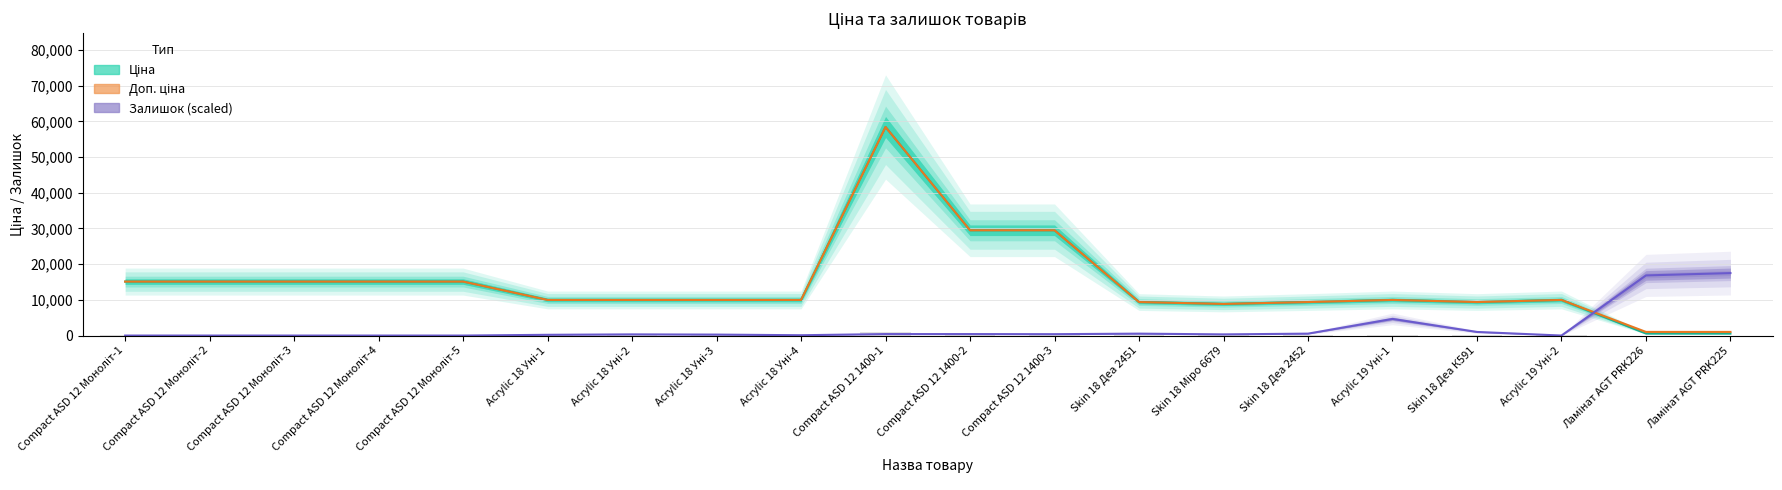

Is the value of Залишок (scaled) at Skin 18 Деа 2452 greater than the value of Ціна at Skin 18 Деа К591?

No